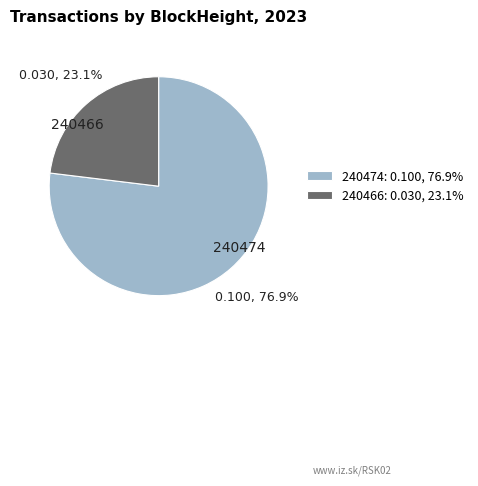

To the nearest percent, what is the difference between the largest and smallest slice percentages?

54%